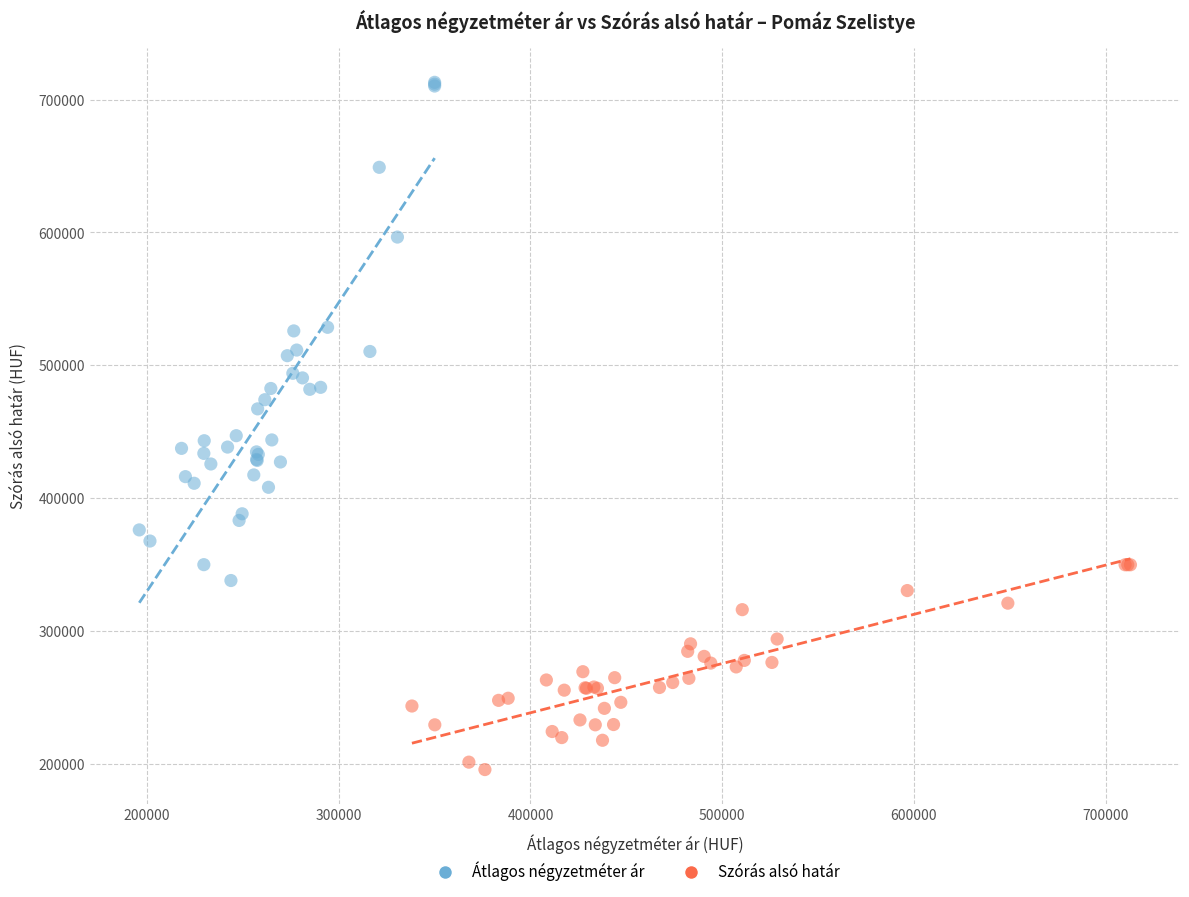

Which series contains the lowest Y value?

Szórás alsó határ